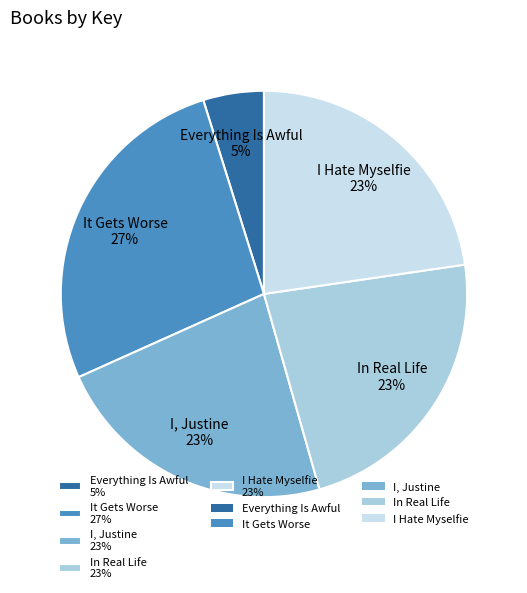

How many slices are in this pie chart?

5